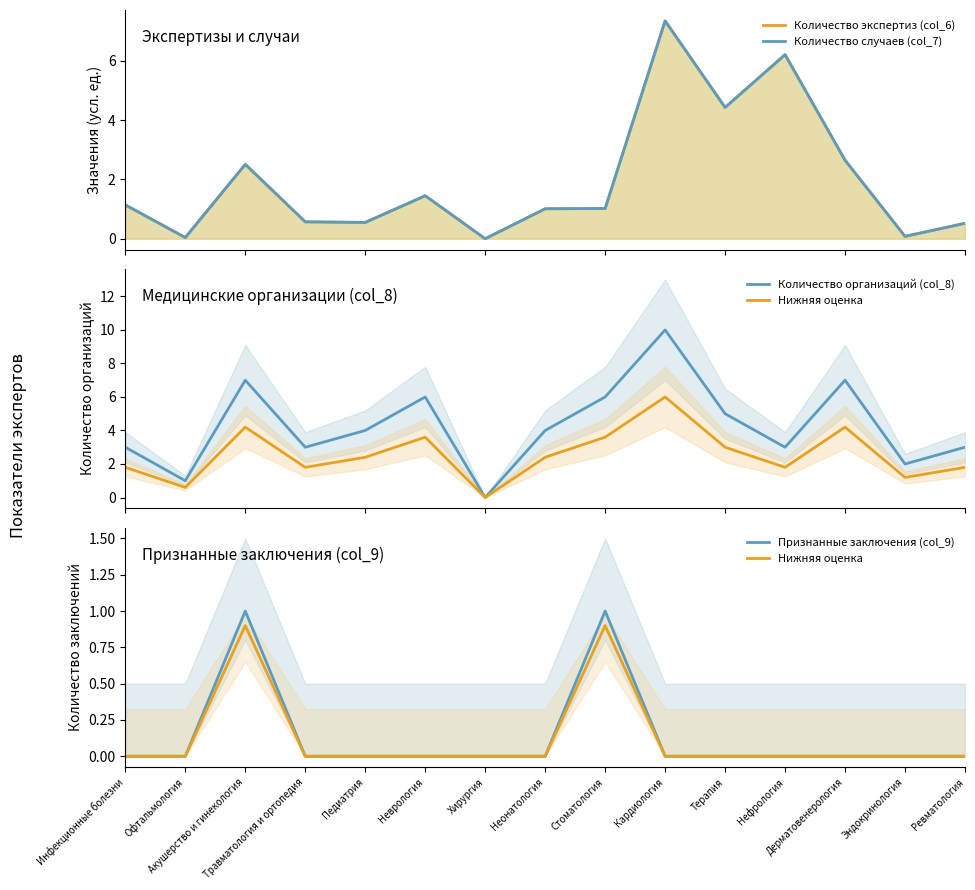

At Эндокринология, list the series in order from smallest to largest.

Нижняя оценка, Признанные заключения (col_9), Количество экспертиз (col_6), Количество случаев (col_7), Количество организаций (col_8)